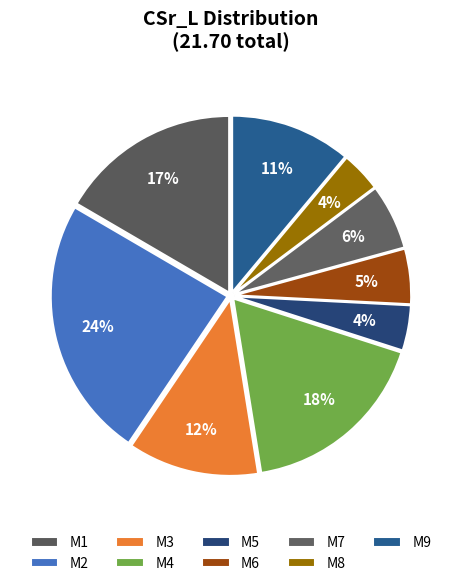

Rank the categories by value from lowest to highest.

M8, M5, M6, M7, M9, M3, M1, M4, M2